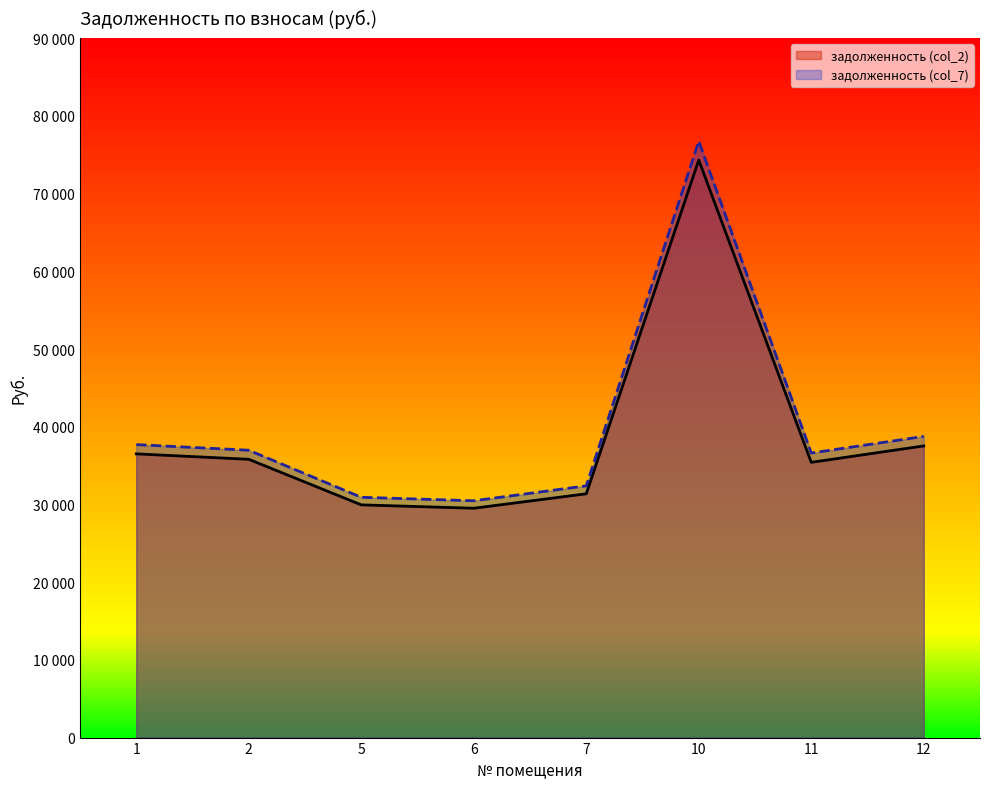

At which label does задолженность (col_2) first exceed 35807?

1